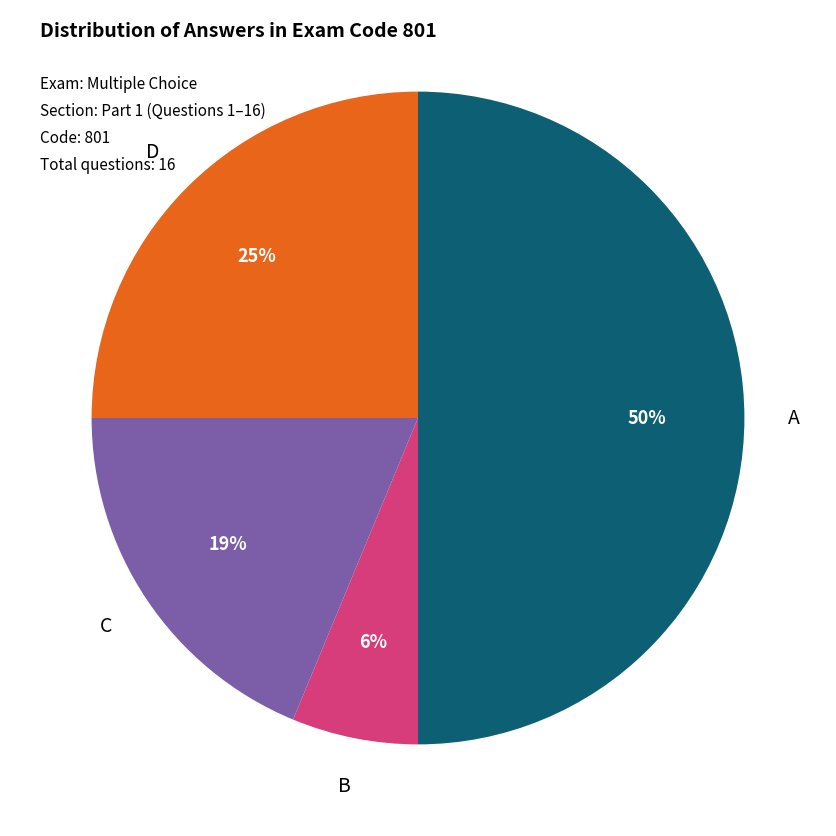

To the nearest percent, what is the difference between the largest and smallest slice percentages?

44%